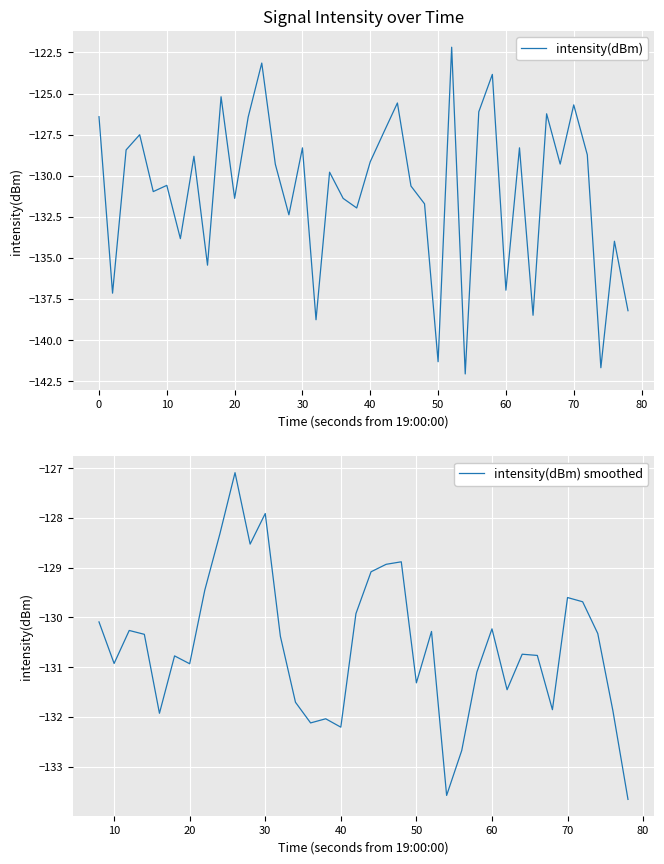

What is the minimum value for intensity(dBm) smoothed?

-133.7